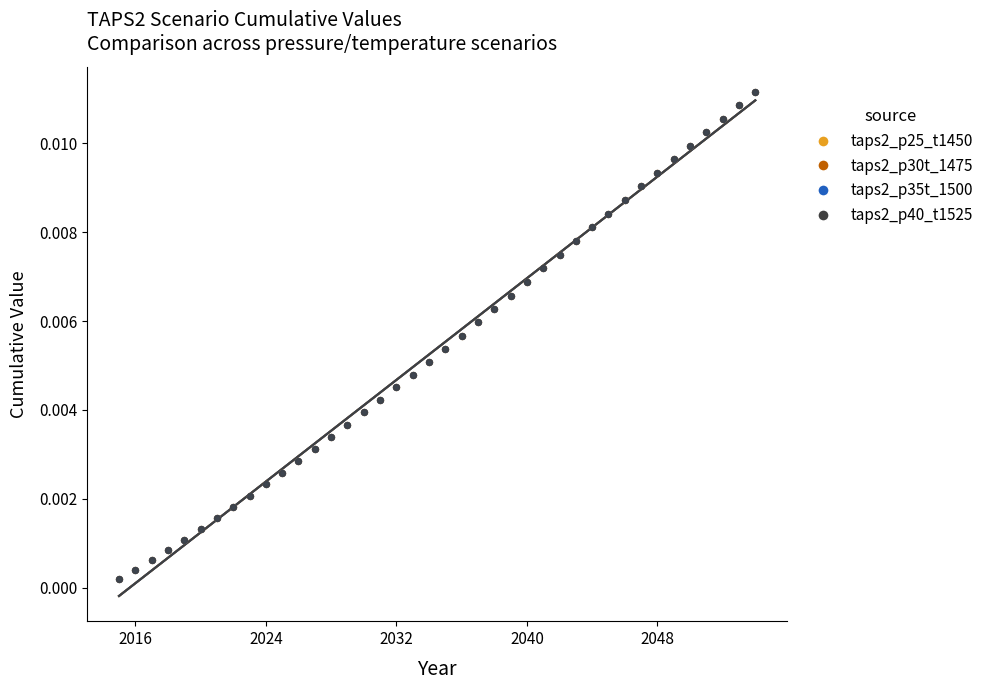

Which series has the widest spread of Y values?

taps2_p25_t1450